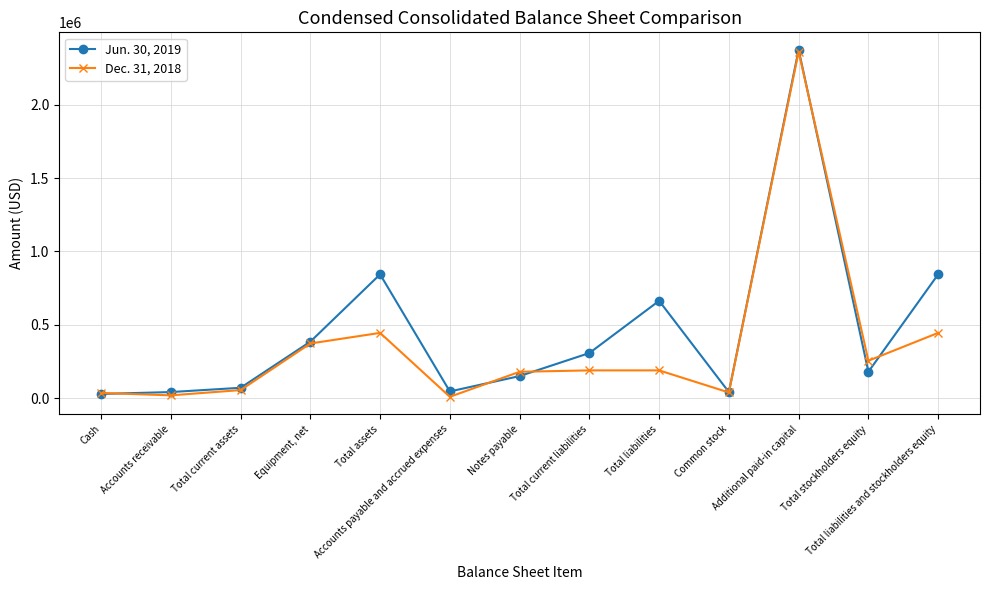

How many values in the Jun. 30, 2019 series are below 180191?

6